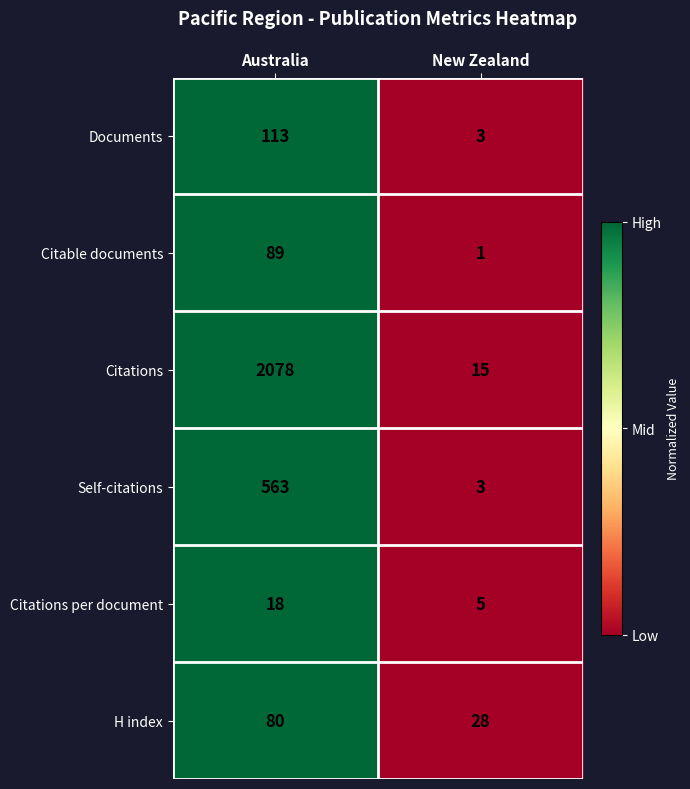

At which category is the sum across all series the highest?

Australia